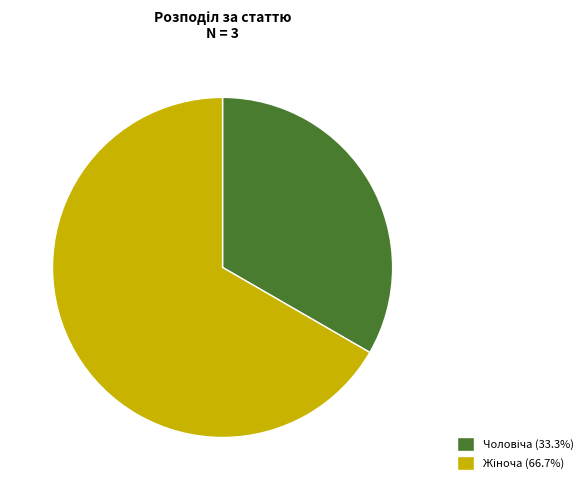

Is there any slice that represents more than half of the pie?

Yes